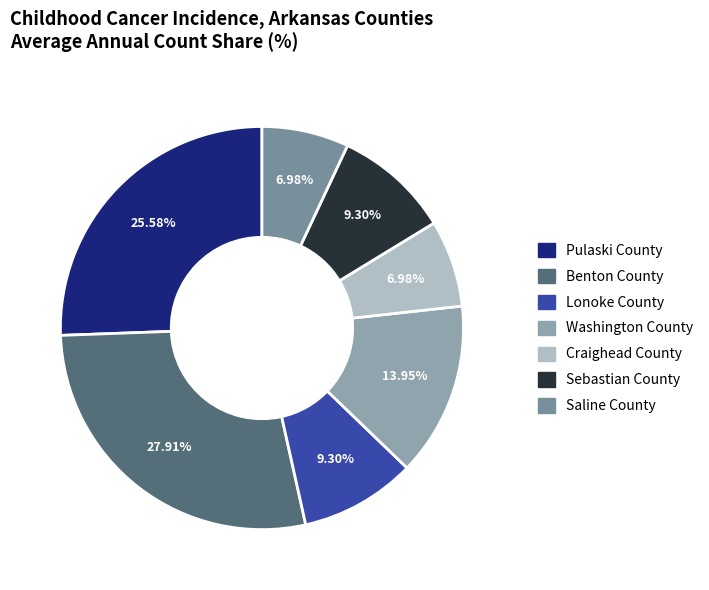

The Lonoke County slice represents 1% of the pie. True or false?

False